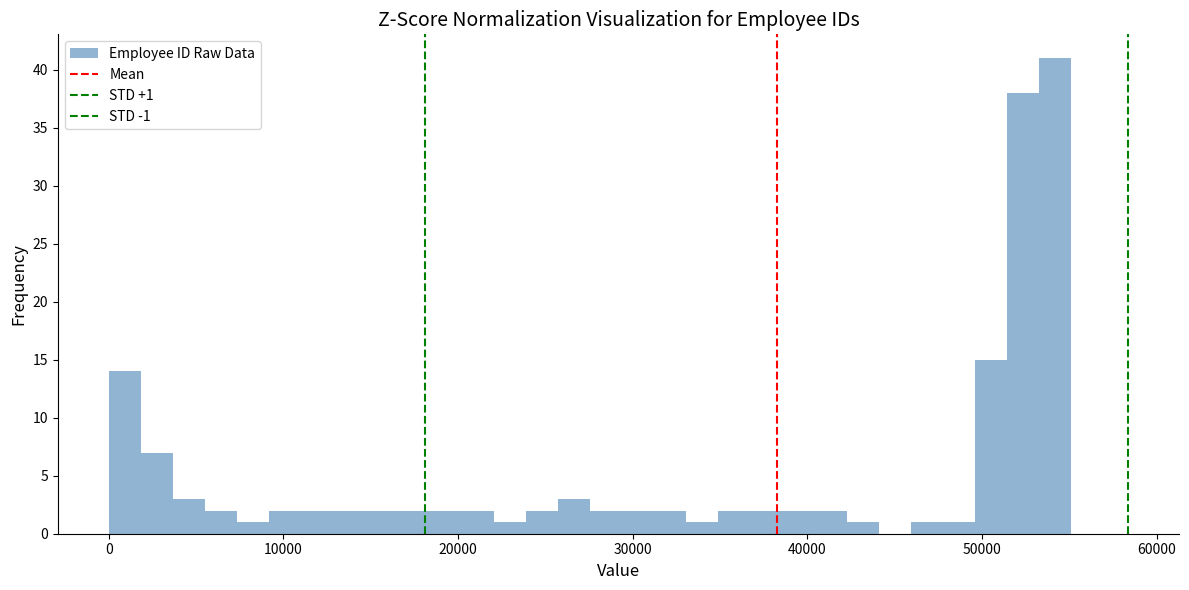

Around what value on the x-axis is the tallest bar? Give the approximate position of its centre, as read against the axis.

54000